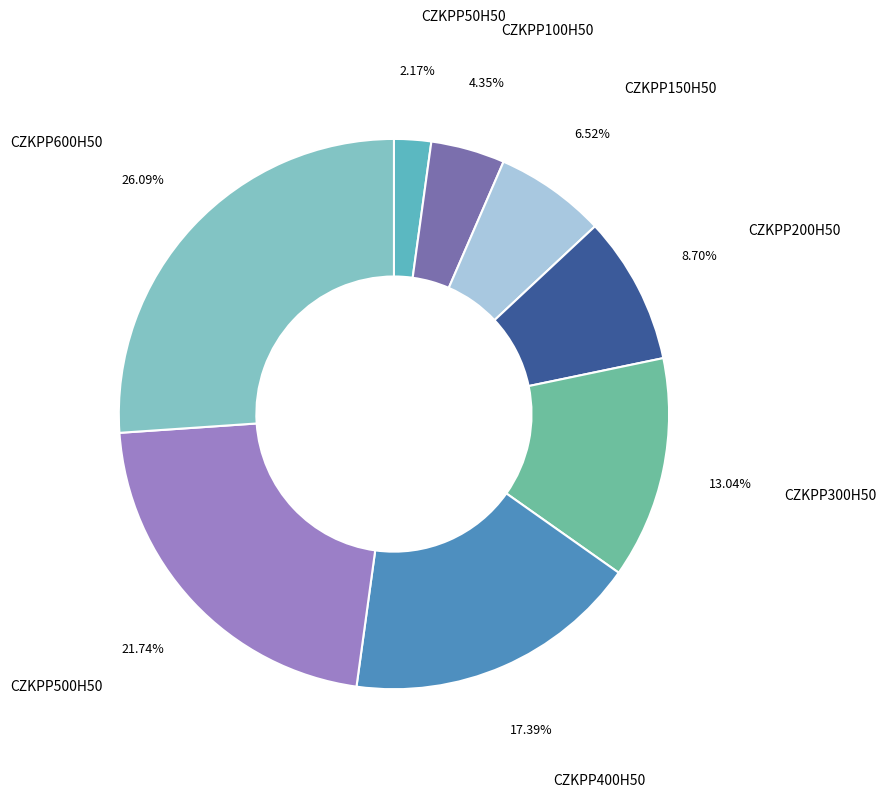

To the nearest percent, what is the difference between the largest and smallest slice percentages?

24%